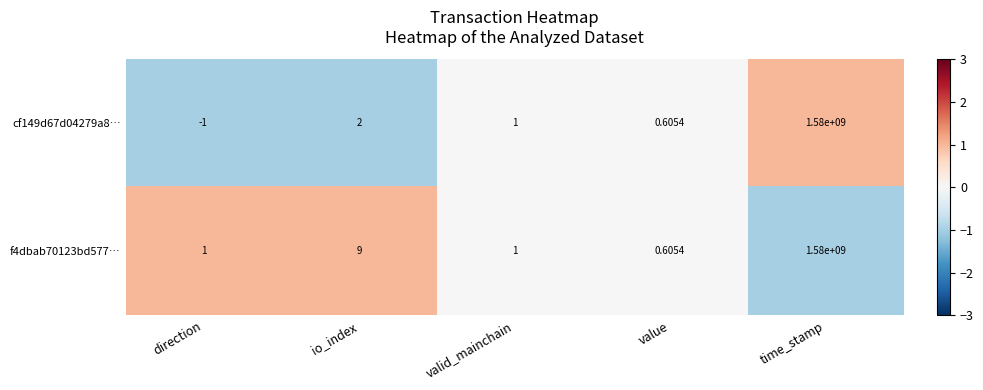

At which label does cf149d67d04279a8… first exceed 1?

io_index